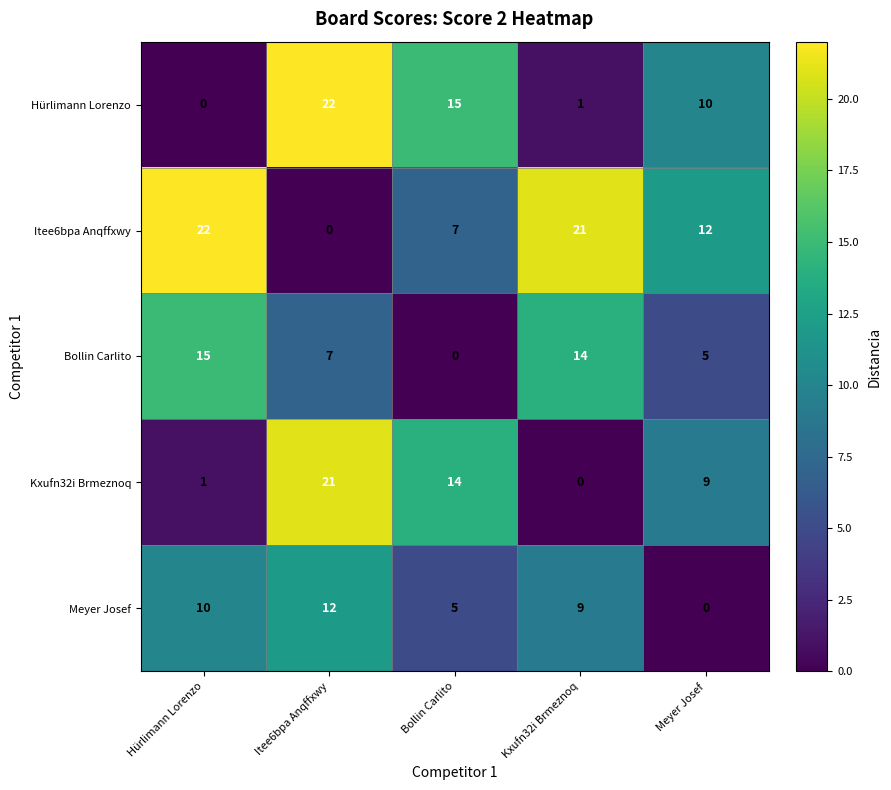

At how many categories does at least one series exceed 8?

5